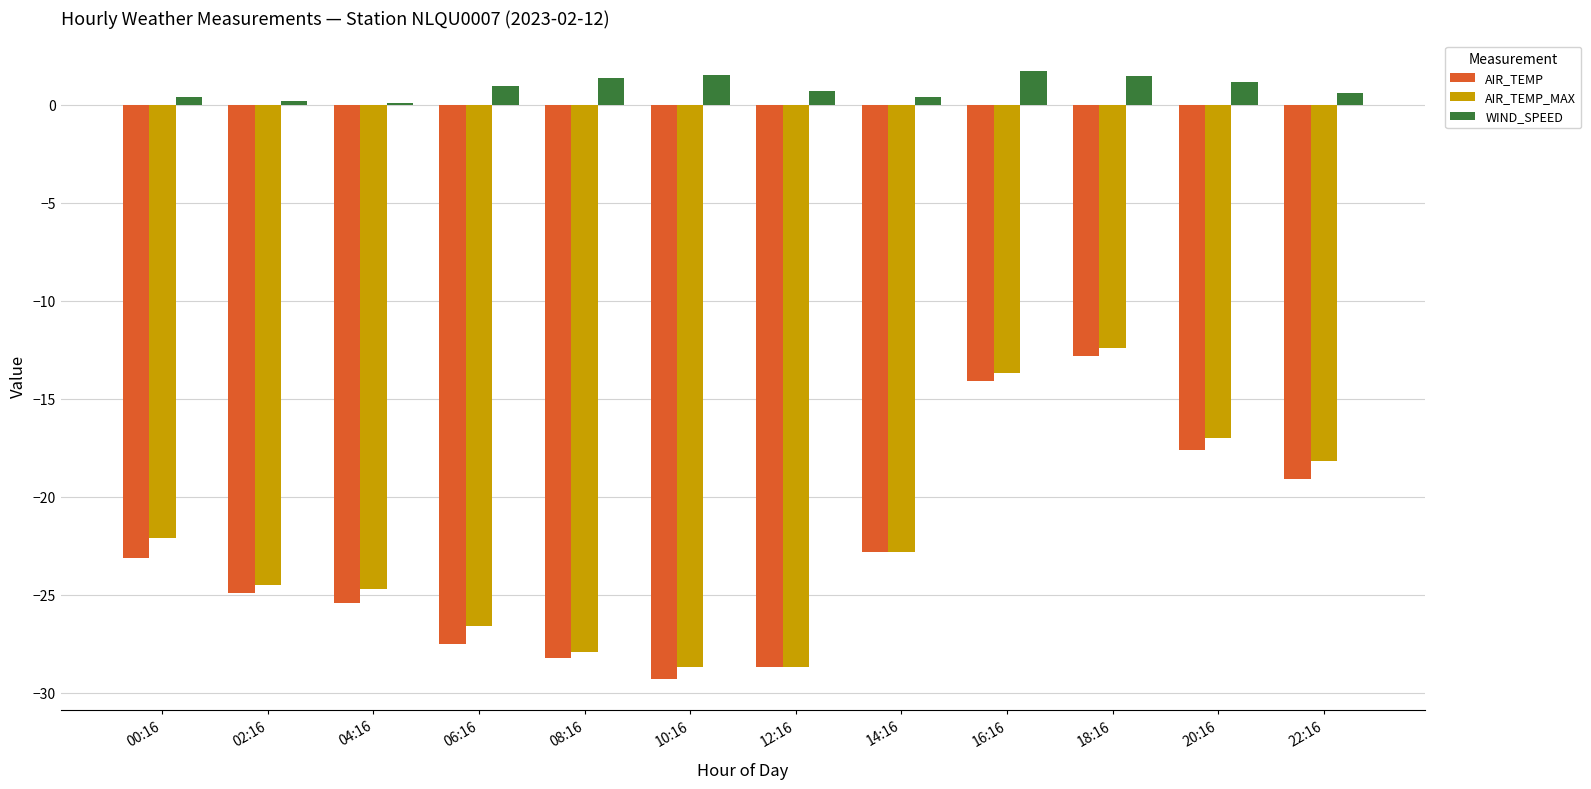

The AIR_TEMP_MAX series shows -28.7 at 10:16. True or false?

True